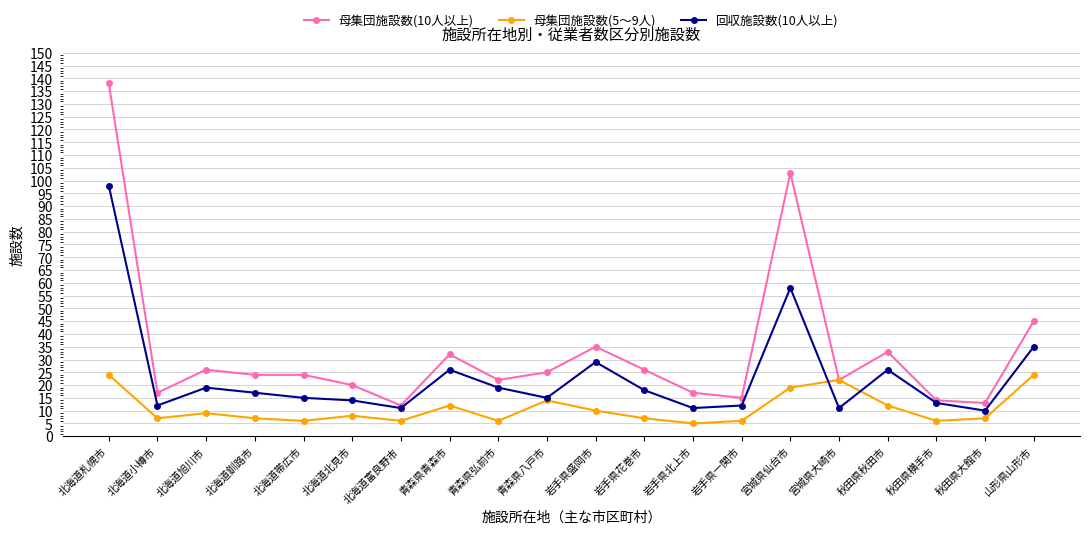

Where is the first local minimum for 母集団施設数(5～9人)?

北海道小樽市